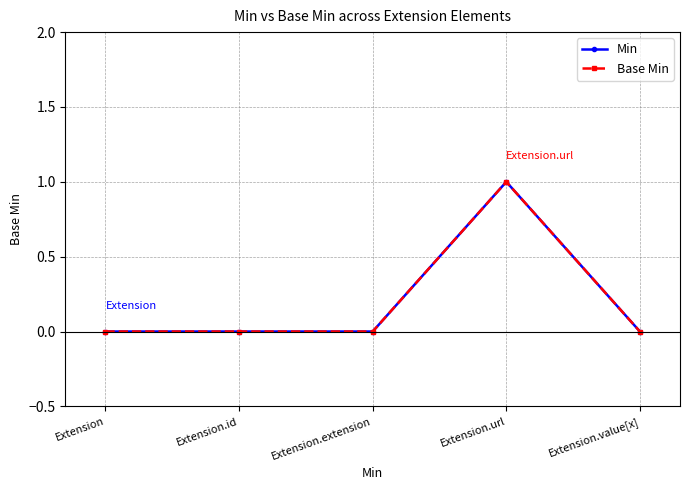

Is this an area chart (filled region under the line)?

No